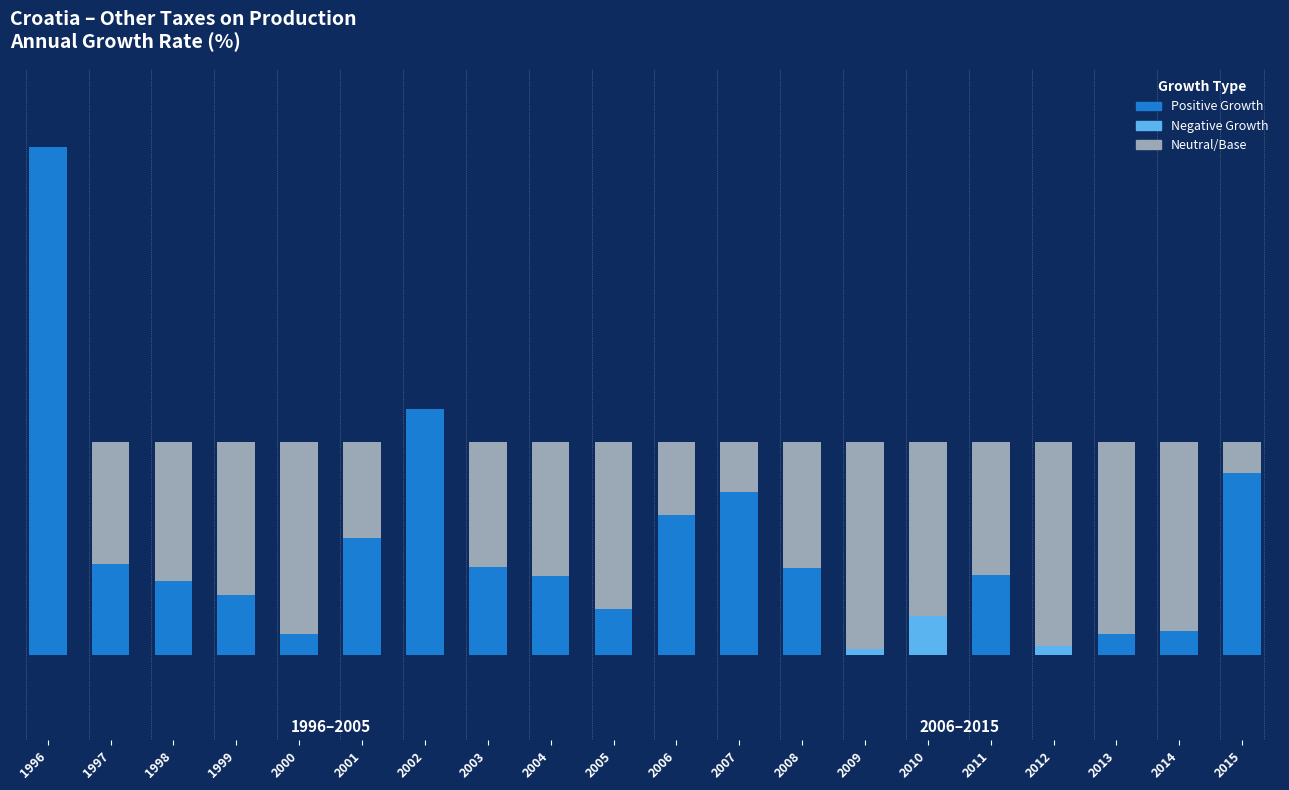

True or false: Positive Growth has a value of 14.0 at 1997.

False